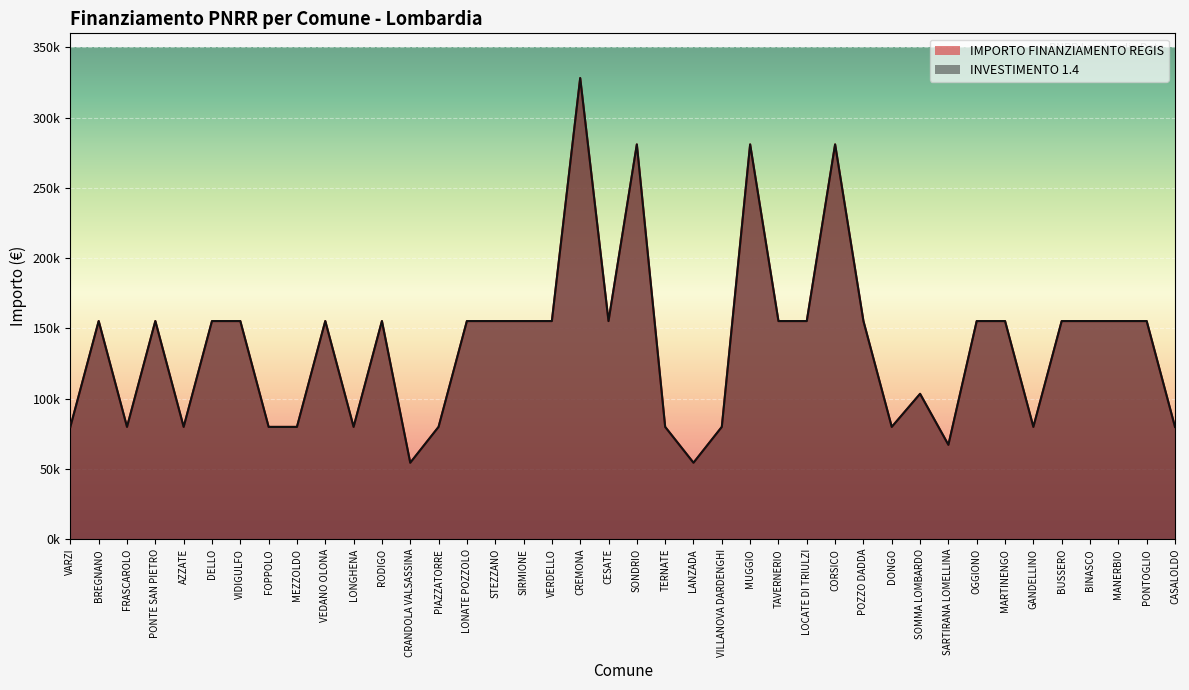

How many lines are shown in the chart?

2